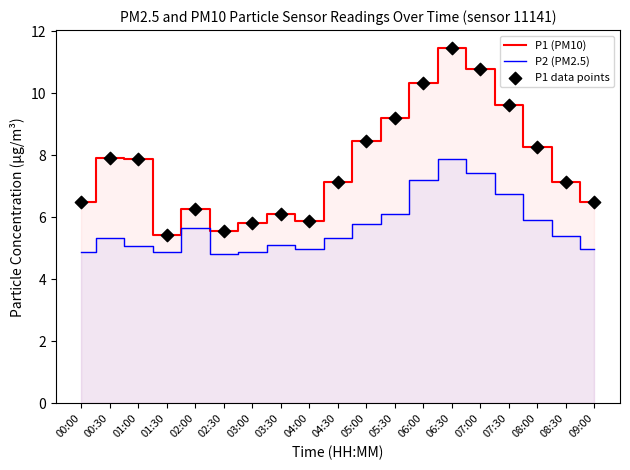

What are all the series names shown in the legend?

P1 (PM10), P2 (PM2.5), P1 data points